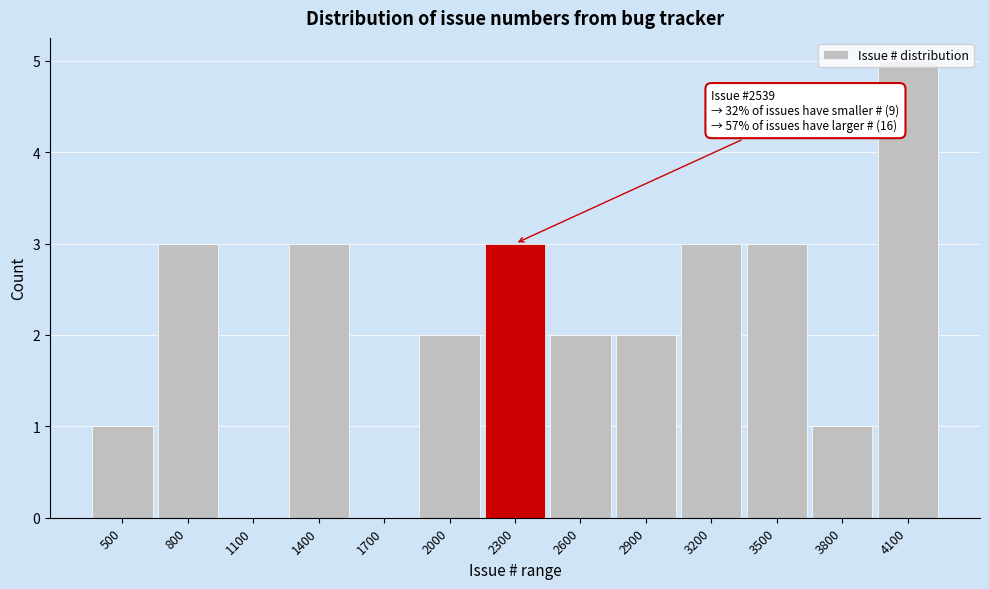

True or false: the data shows 2 at 2600.

True